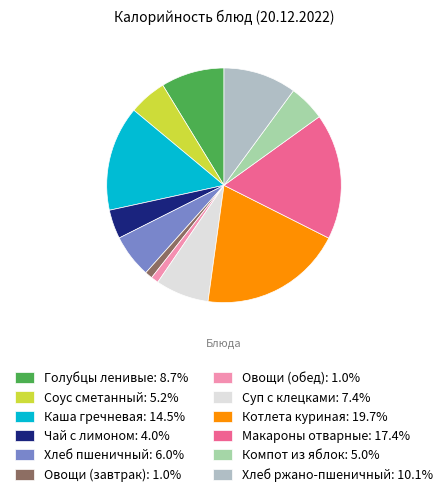

To the nearest percent, what is the difference between the Овощи (завтрак) and Хлеб ржано-пшеничный slice percentages?

9%